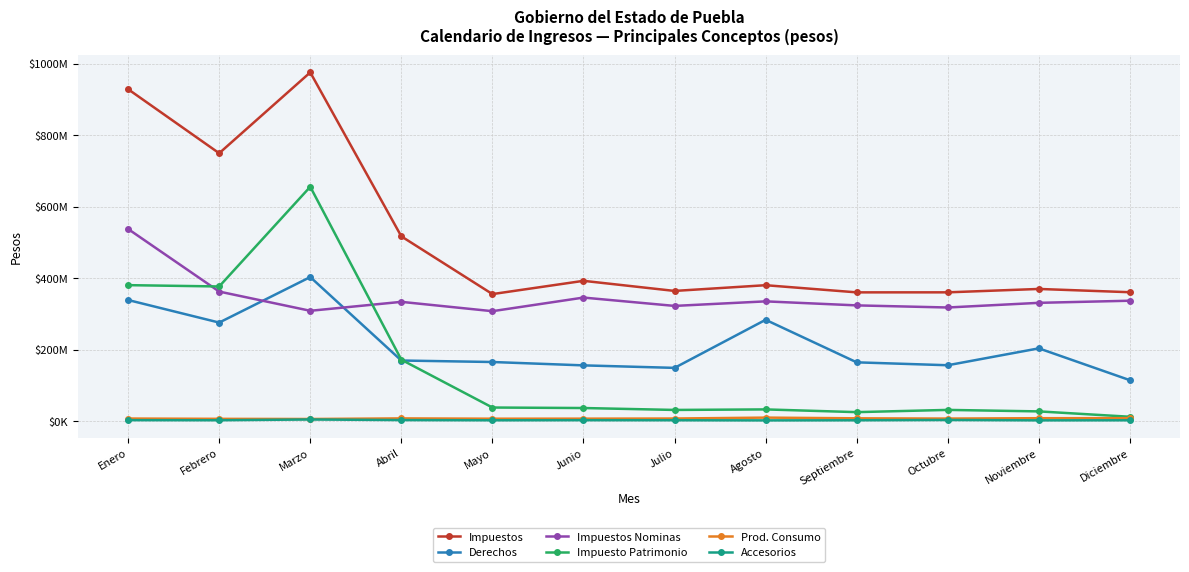

What is the total value across all series at Diciembre?

835009349